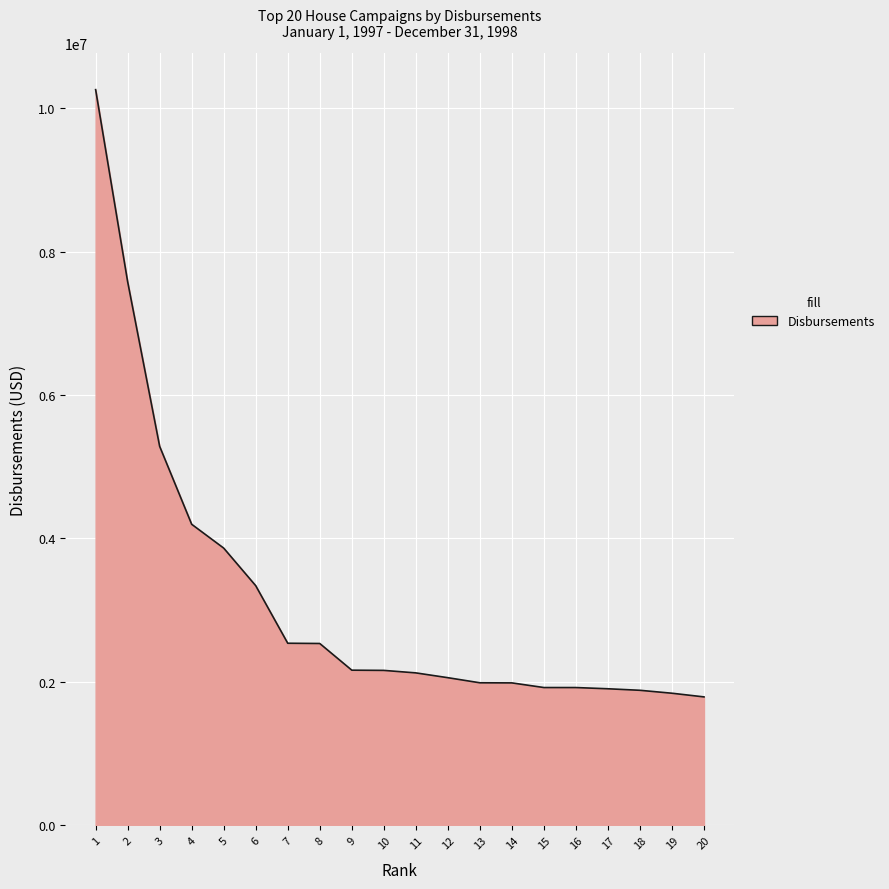

Is it true that the value at 7 is 2538715?

True